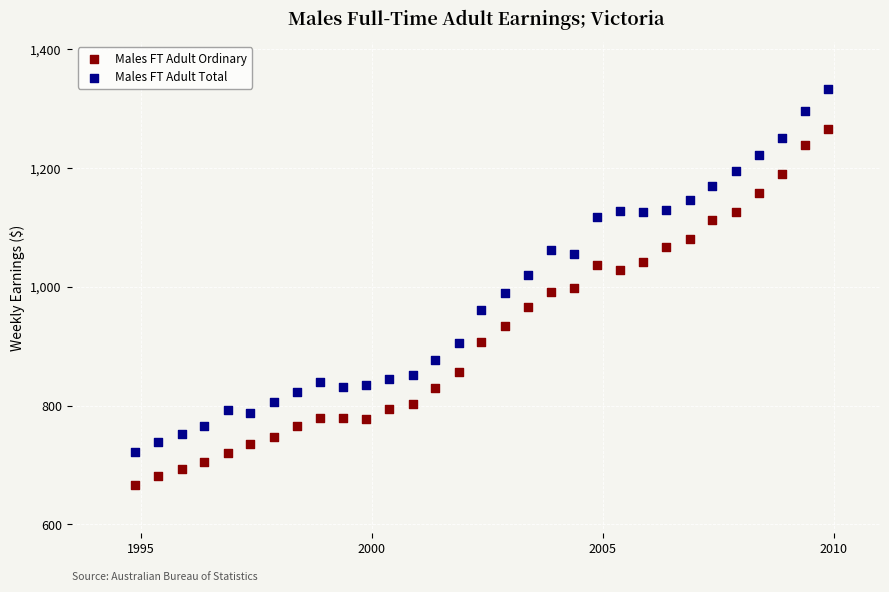

Across all data points, what is the range of Y values (max minus min)?

667.1